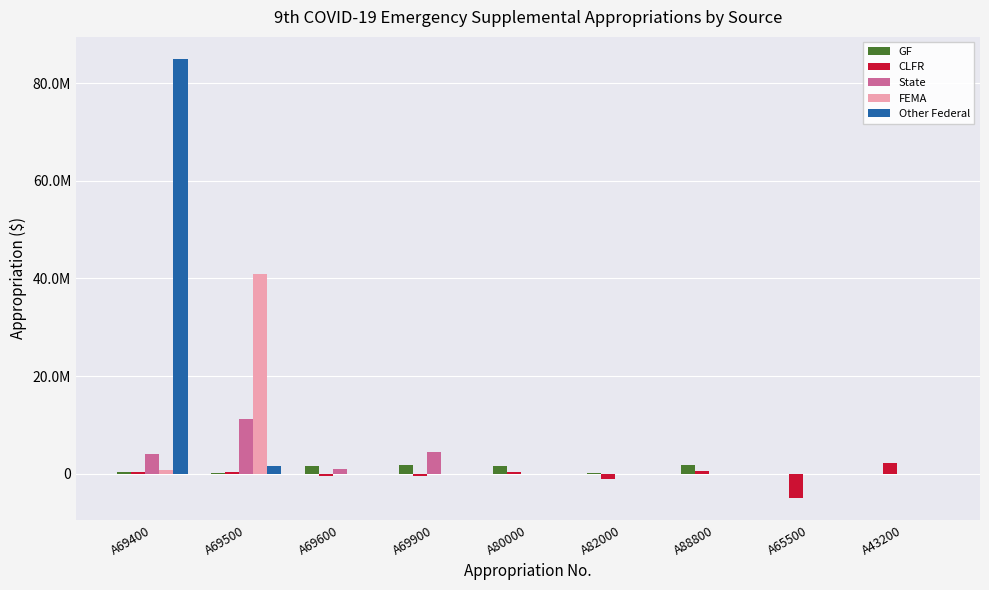

Which series has the largest range (max minus min)?

Other Federal